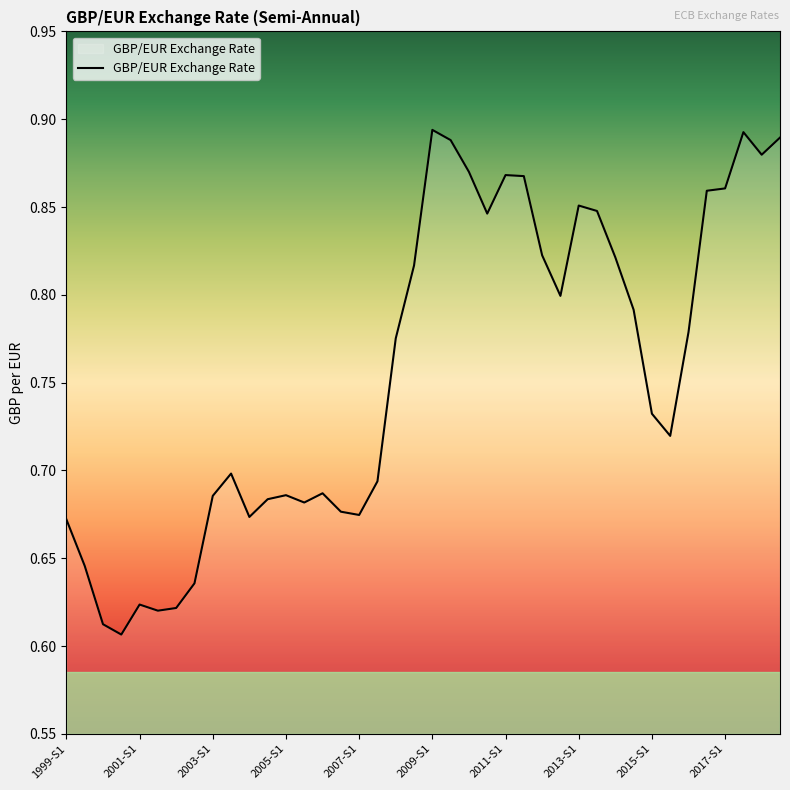

List the labels in order of value, smallest first.

2000-S2, 2000-S1, 2001-S2, 2002-S1, 2001-S1, 2002-S2, 1999-S2, 1999-S1, 2004-S1, 2007-S1, 2006-S2, 2005-S2, 2004-S2, 2003-S1, 2005-S1, 2006-S1, 2007-S2, 2003-S2, 2015-S2, 2015-S1, 2008-S1, 2016-S1, 2014-S2, 2012-S2, 2008-S2, 2014-S1, 2012-S1, 2010-S2, 2013-S2, 2013-S1, 2016-S2, 2017-S1, 2011-S2, 2011-S1, 2010-S1, 2018-S1, 2009-S2, 2018-S2, 2017-S2, 2009-S1